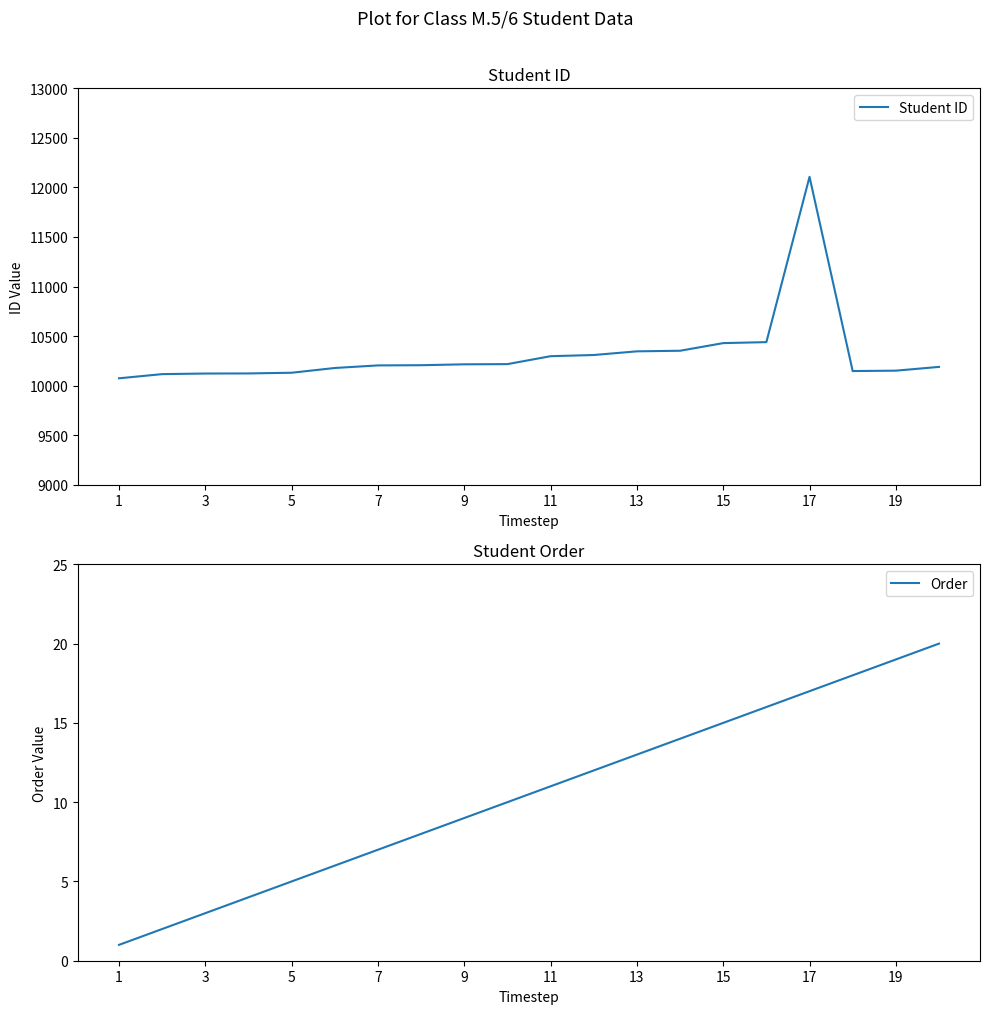

What are all the series names shown in the legend?

Student ID, Order